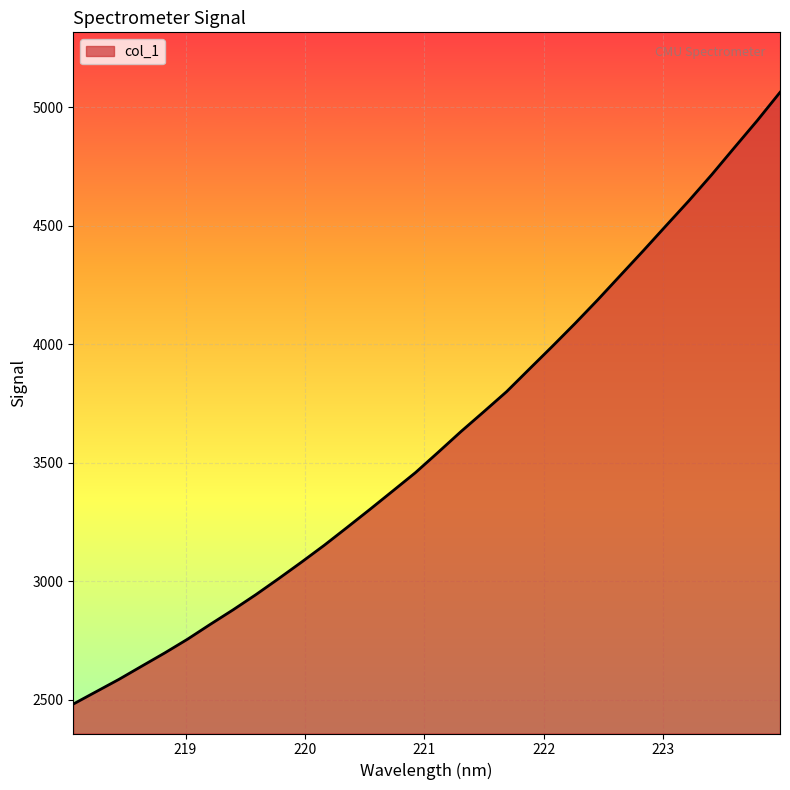

What is the minimum value shown in the chart?

2482.6